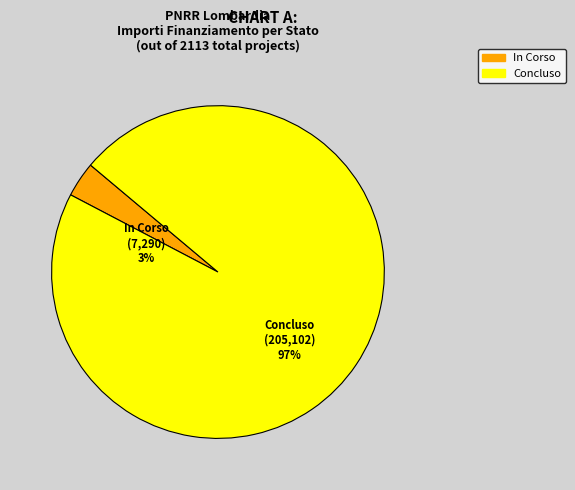

Is there any slice that represents more than half of the pie?

Yes